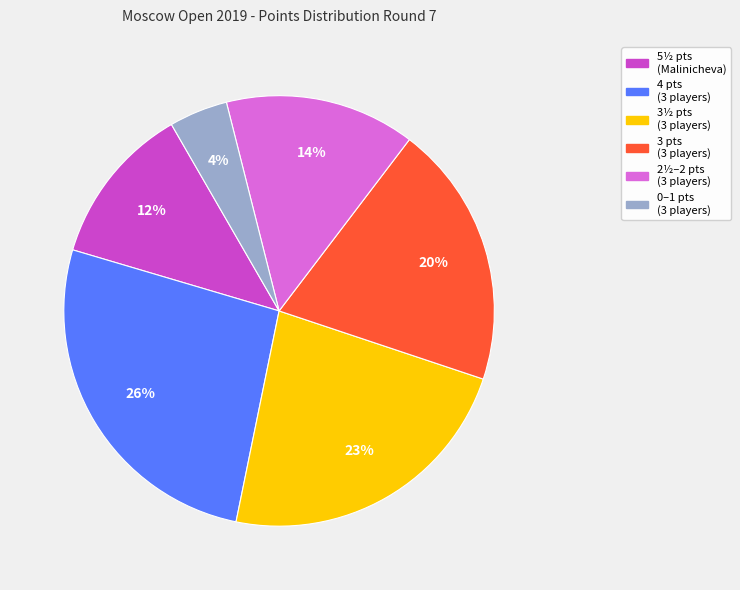

Is it true that 3½ pts (3 players) is 36% of the pie?

False